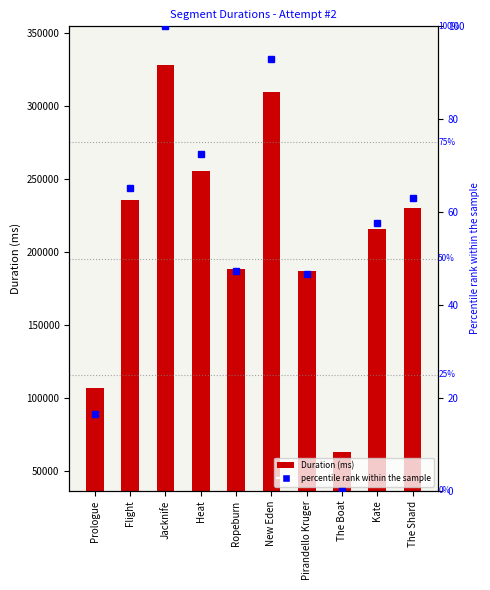

What is the sum of the values at Ropeburn and The Shard?

418493